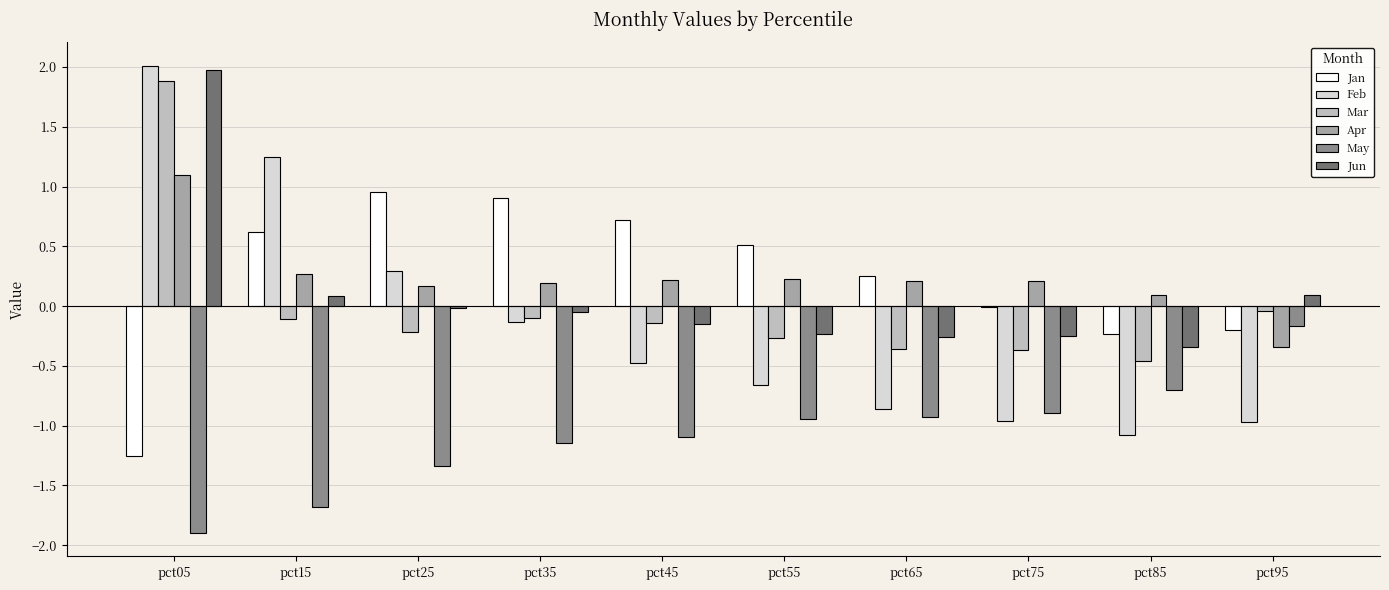

Which series changed the most between pct15 and pct35?

Feb